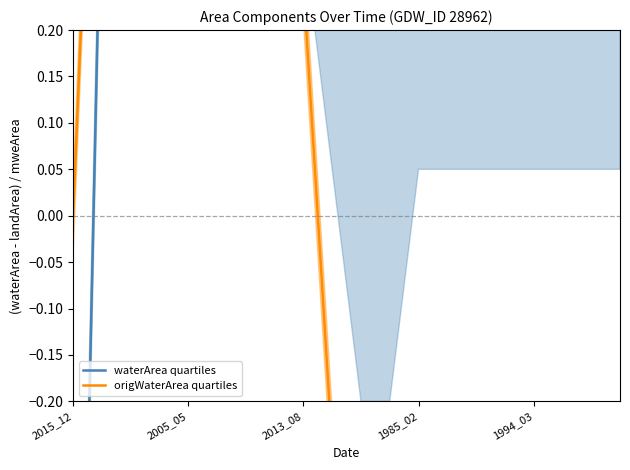

Between which two adjacent categories do waterArea quartiles and origWaterArea quartiles first intersect?

5 and 6